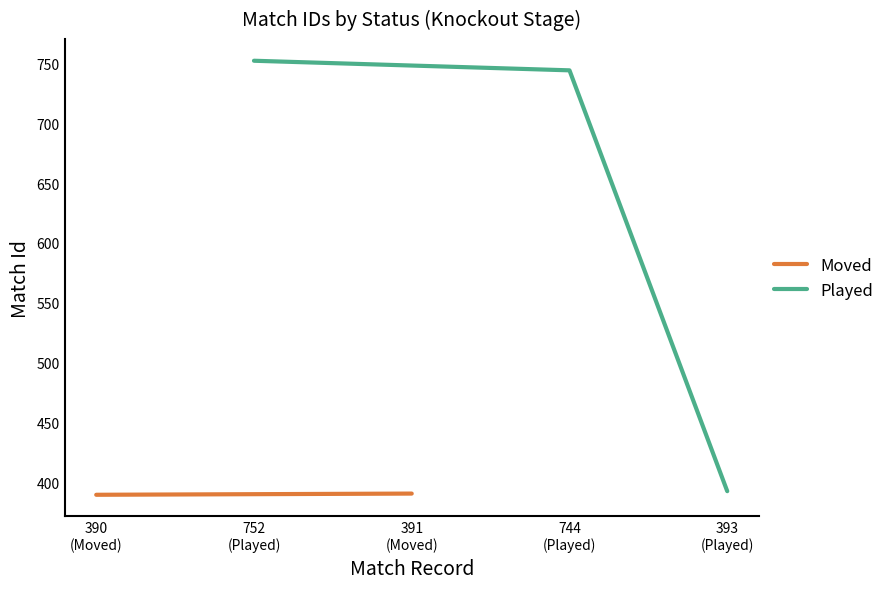

What is the sum of all values?

2670